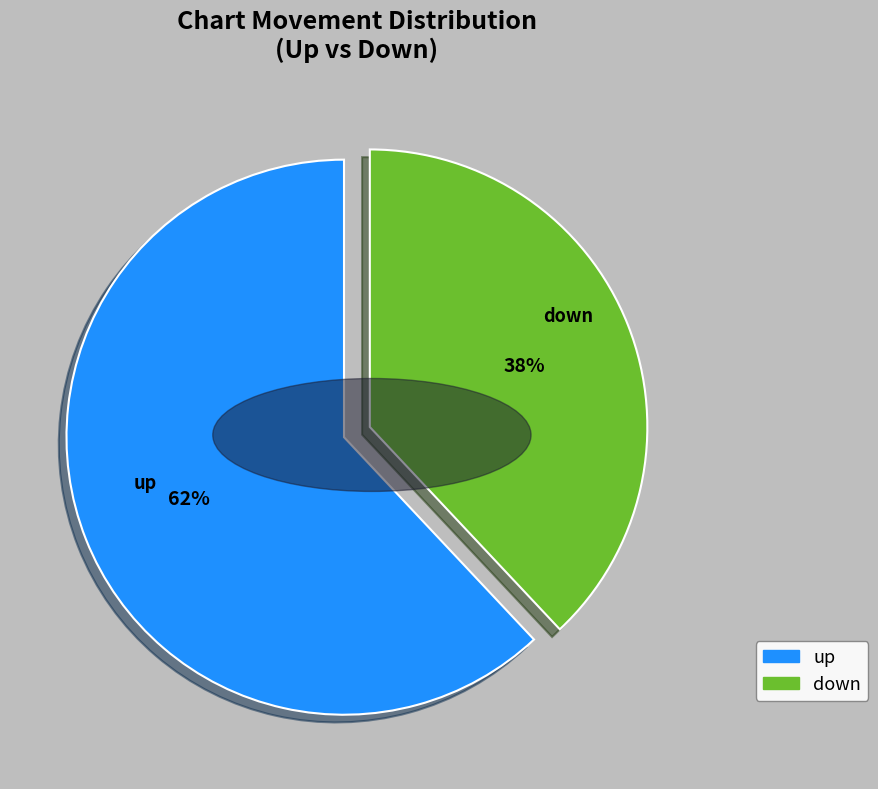

Which has a higher value, up or down?

up